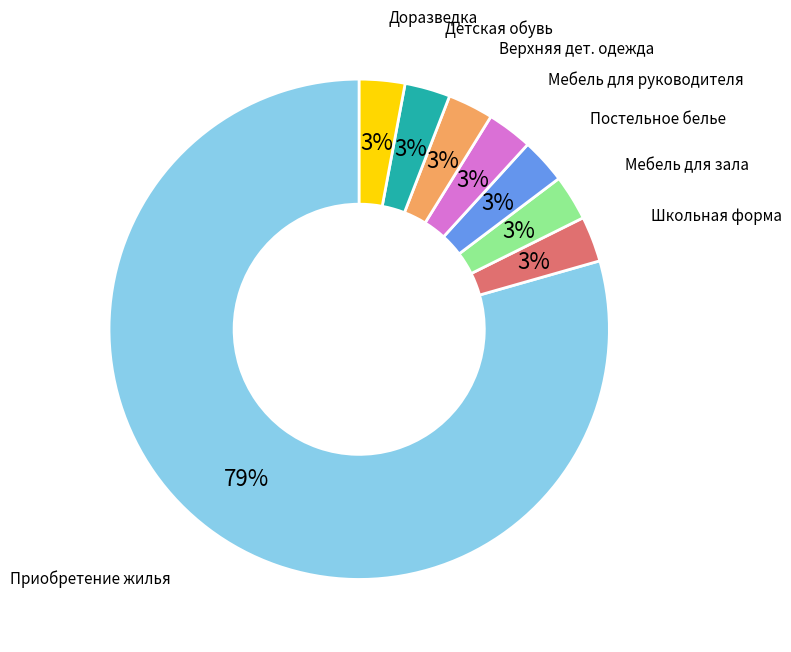

Which category accounts for the majority?

Приобретение жилья